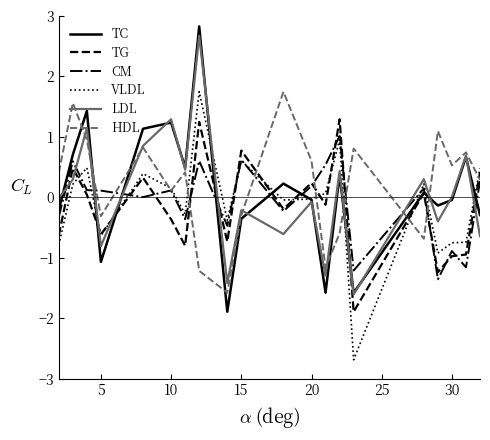

Which series has the largest total across all categories?

HDL